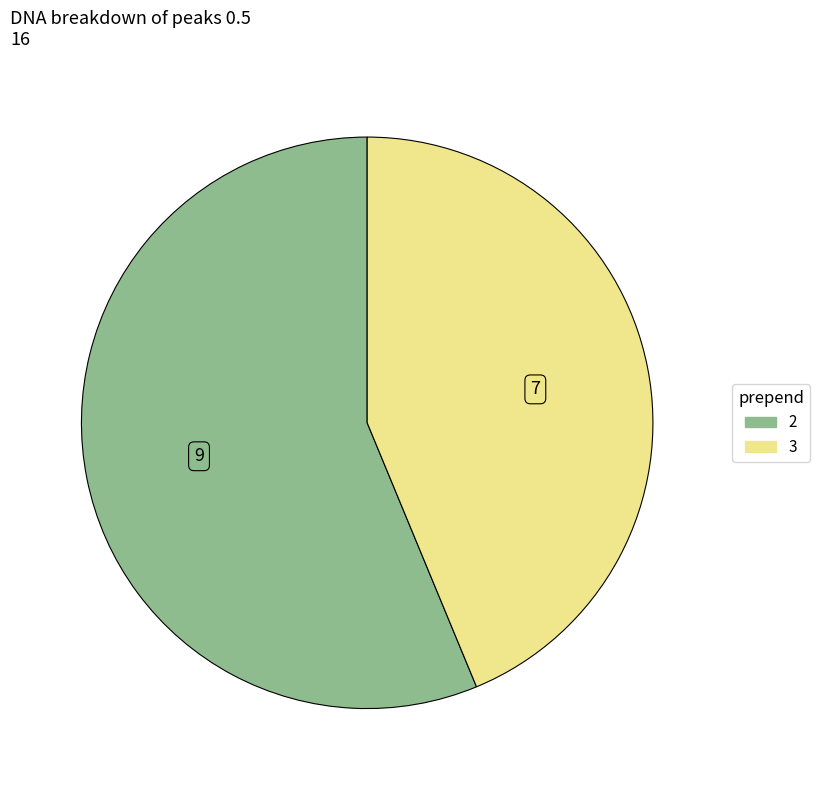

Is there a majority slice in this chart?

Yes